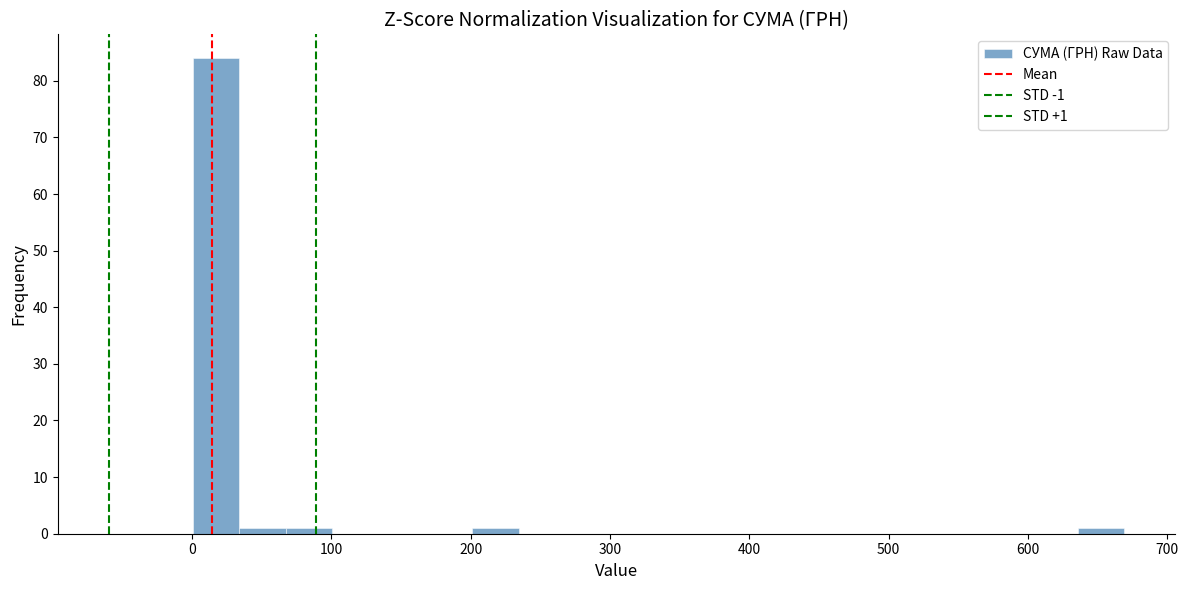

Read against the x-axis, roughly where is the centre of the tallest bar?

20